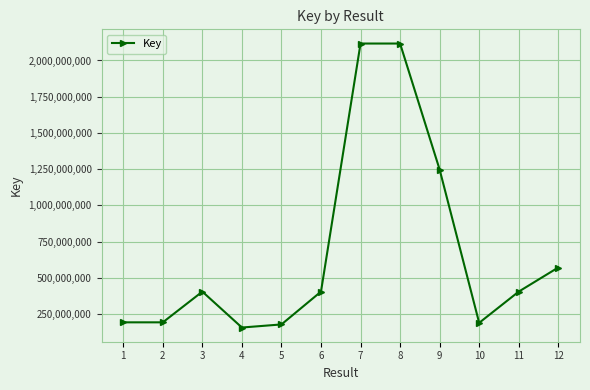

At which category does the data reach its first local peak?

3